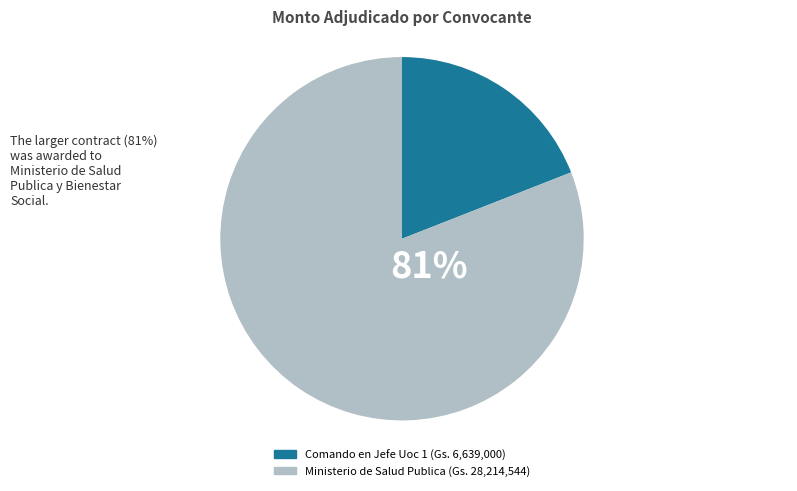

To the nearest percent, what is the average slice percentage?

50%